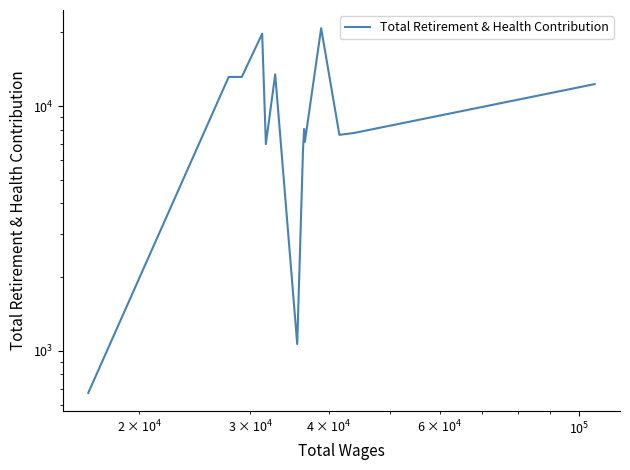

Reading left to right, extract all data points from this chart.

672	13155	13154	19757	6990	13488	1064	6619	8061	7150	20805	7626	7764	12296